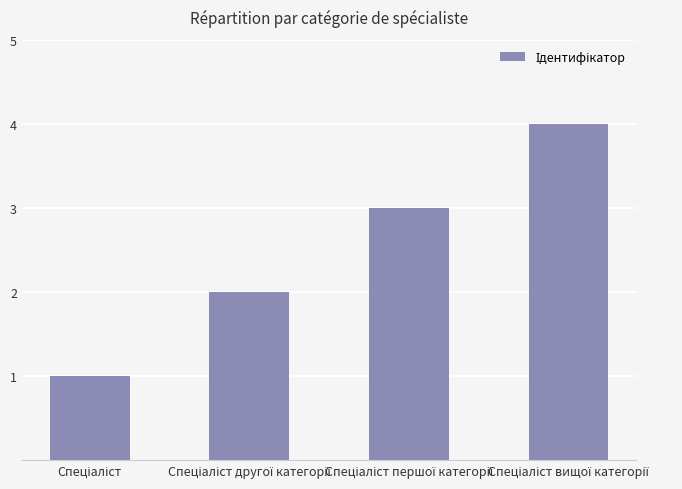

Count the number of categories in the chart.

4